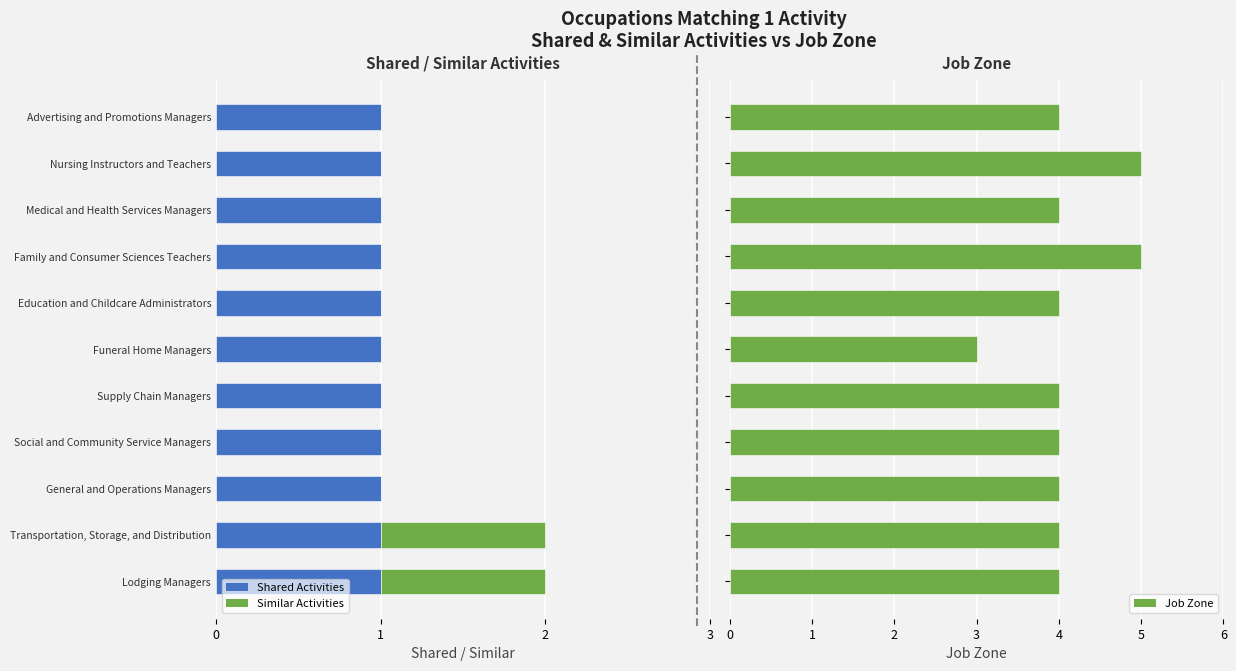

The Similar Activities series shows -0.6 at Advertising and Promotions Managers. True or false?

False